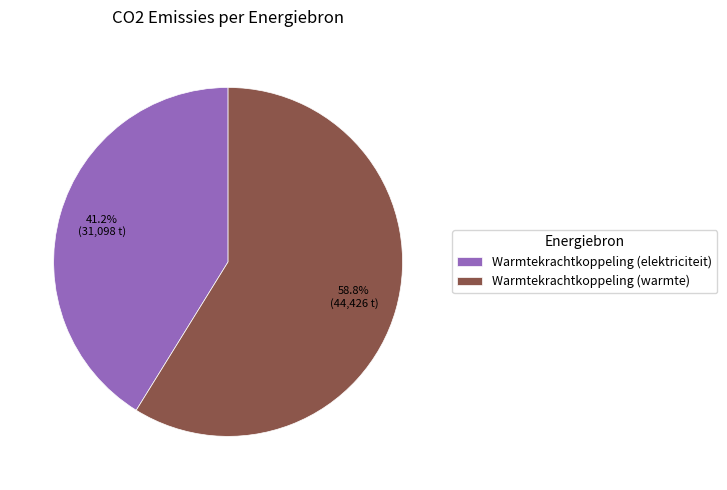

What is the smallest slice in the pie chart?

Warmtekrachtkoppeling (elektriciteit)